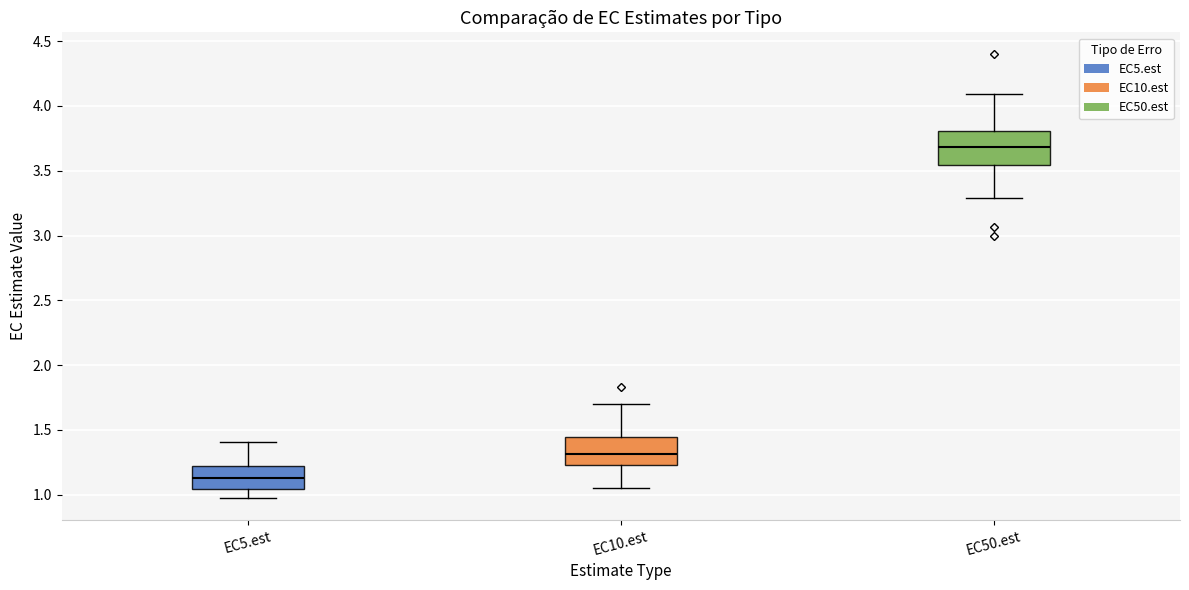

Reading left to right, transcribe this box plot: for each box, give where its median line is, the range the box spans, and where its two whiskers end, as read against the y-axis. The values are not printed on the chart, so give them approximately, as read against the axis.

EC5.est: median 1.15, box 1.05 to 1.20, whiskers 1.00 to 1.40
EC10.est: median 1.30, box 1.25 to 1.45, whiskers 1.05 to 1.70
EC50.est: median 3.70, box 3.55 to 3.80, whiskers 3.30 to 4.10